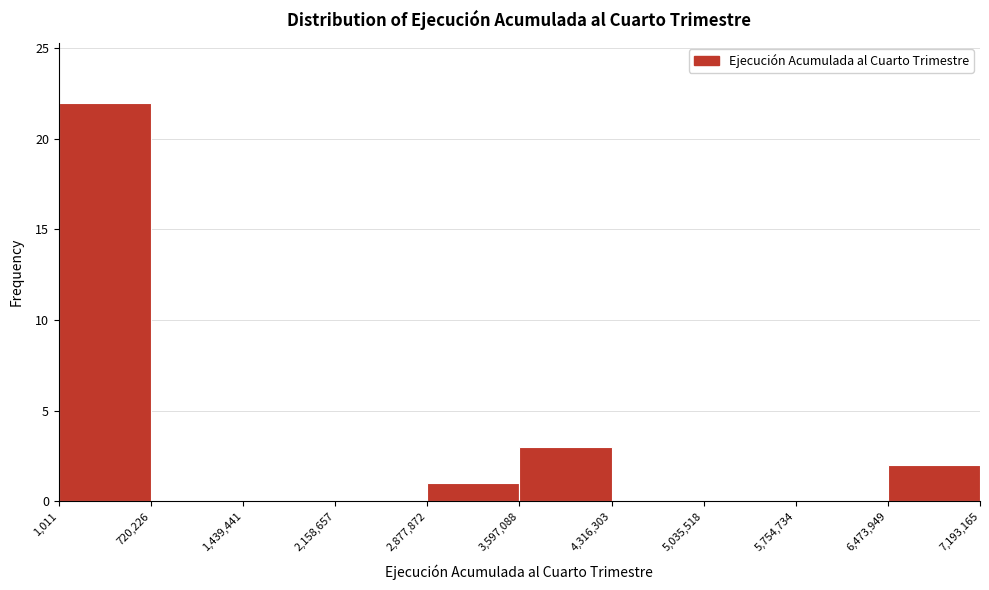

Reading left to right, list every bar in this chart as the range it spans on the x-axis followed by its height. The values are not printed on the chart, so give them approximately, as read against the axis.

1,011 to 720,226: 22
720,226 to 1,439,441: 0
1,439,441 to 2,158,657: 0
2,158,657 to 2,877,872: 0
2,877,872 to 3,597,088: 1
3,597,088 to 4,316,303: 3
4,316,303 to 5,035,518: 0
5,035,518 to 5,754,734: 0
5,754,734 to 6,473,949: 0
6,473,949 to 7,193,165: 2